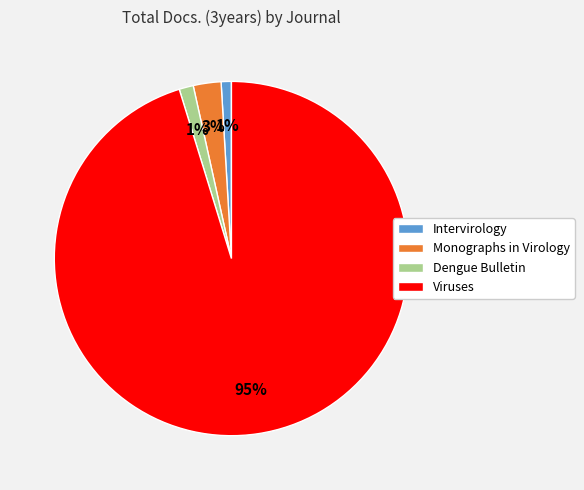

True or false: Viruses accounts for 95% of the total.

True